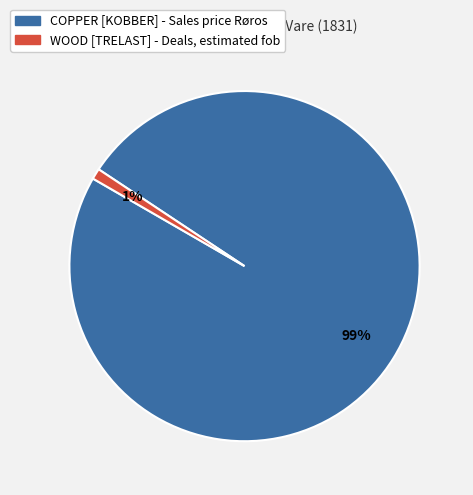

To the nearest percent, what percentage of the pie is COPPER [KOBBER] - Sales price Røros?

99%